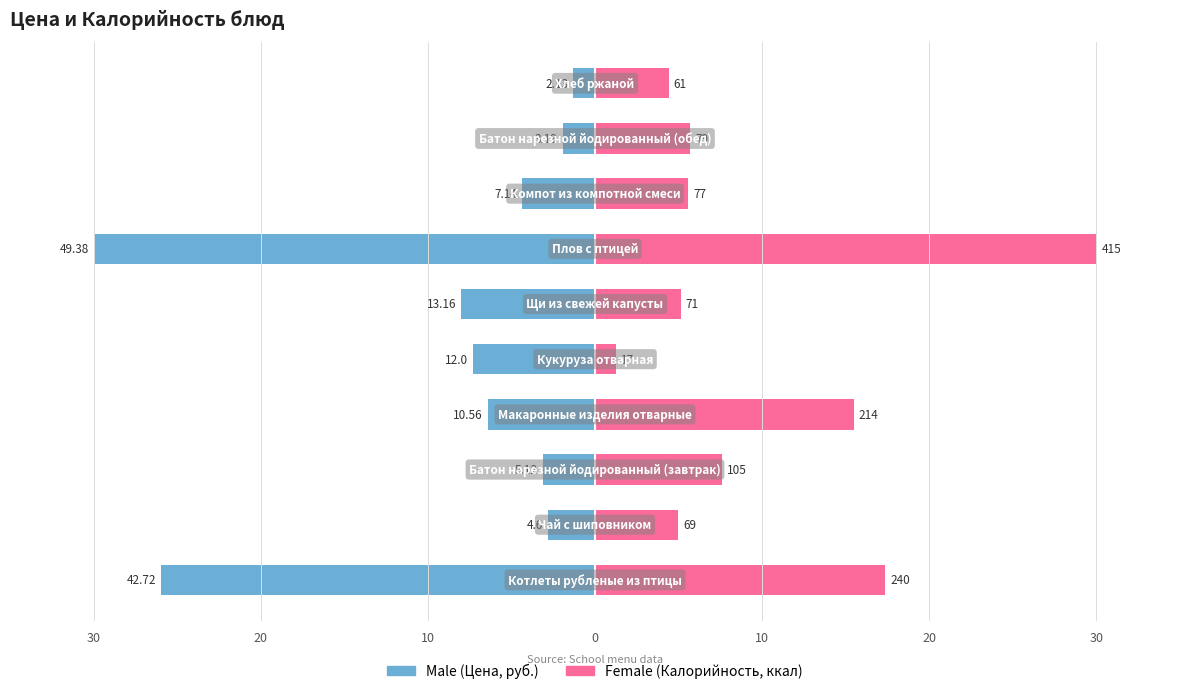

What is the difference between the highest and lowest values at 0?

21.9